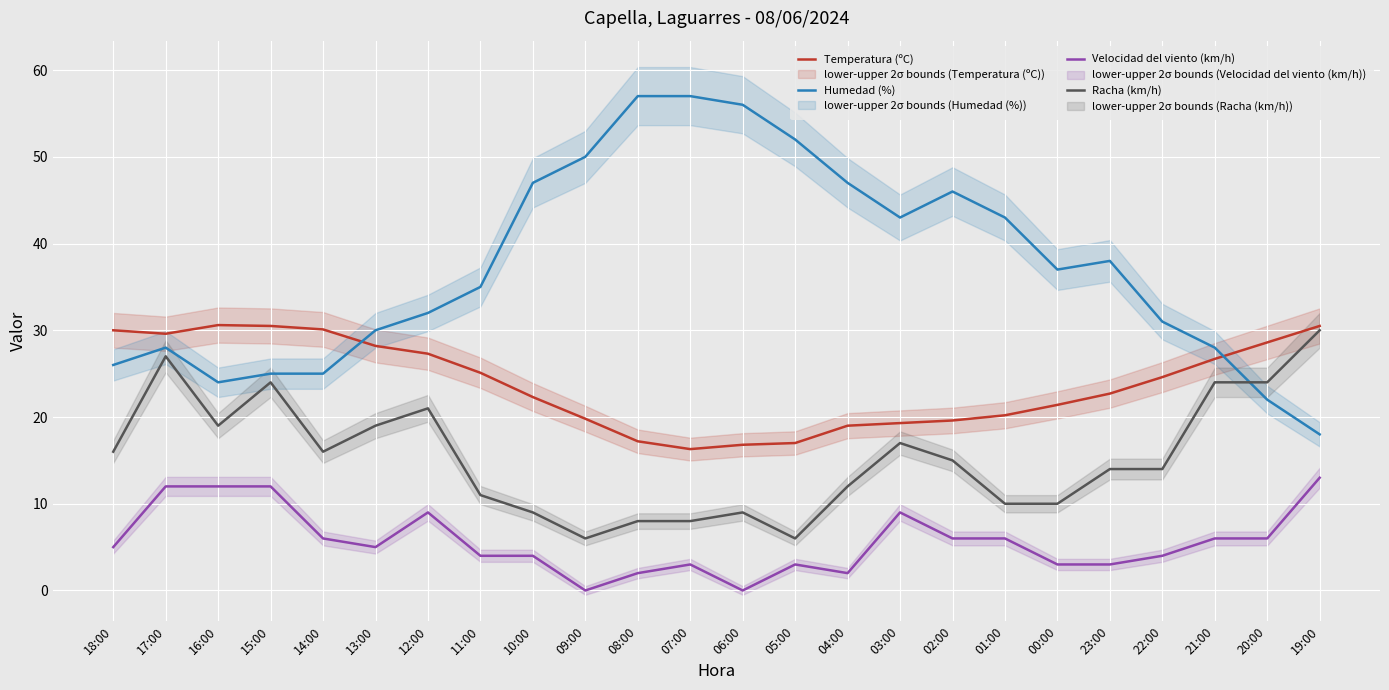

At which category is the sum across all series the highest?

17:00